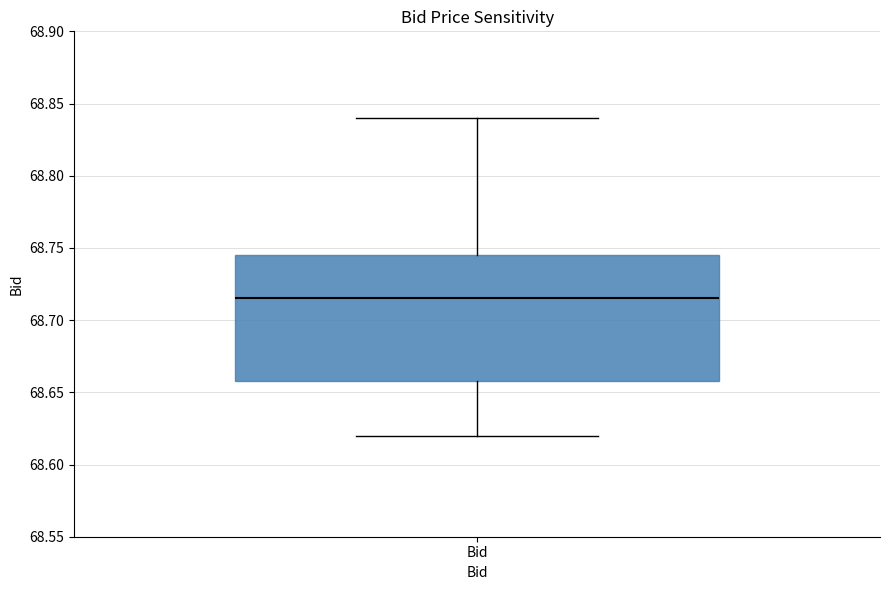

Read this box plot against the y-axis: the position of the median line, the range covered by the box, and the ends of both whiskers. The values are not printed on the chart, so give them approximately, as read against the axis.

median 68.715, box 68.660 to 68.745, whiskers 68.620 to 68.840